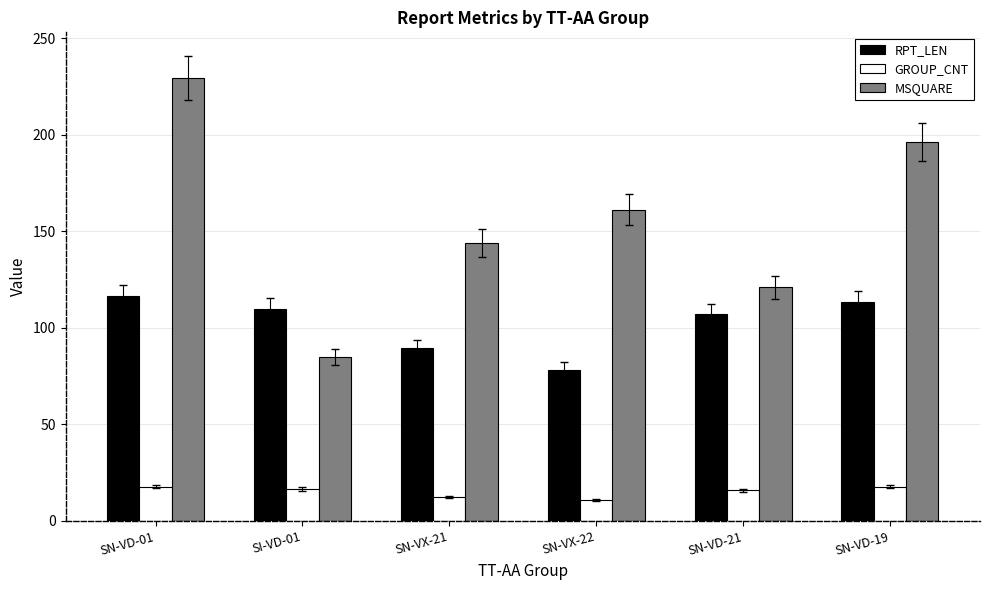

Which series has the widest spread of values?

MSQUARE